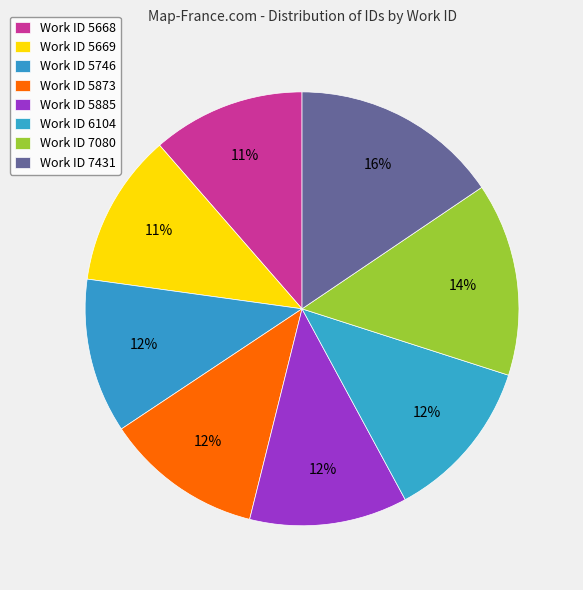

Count the number of slices in the pie.

8